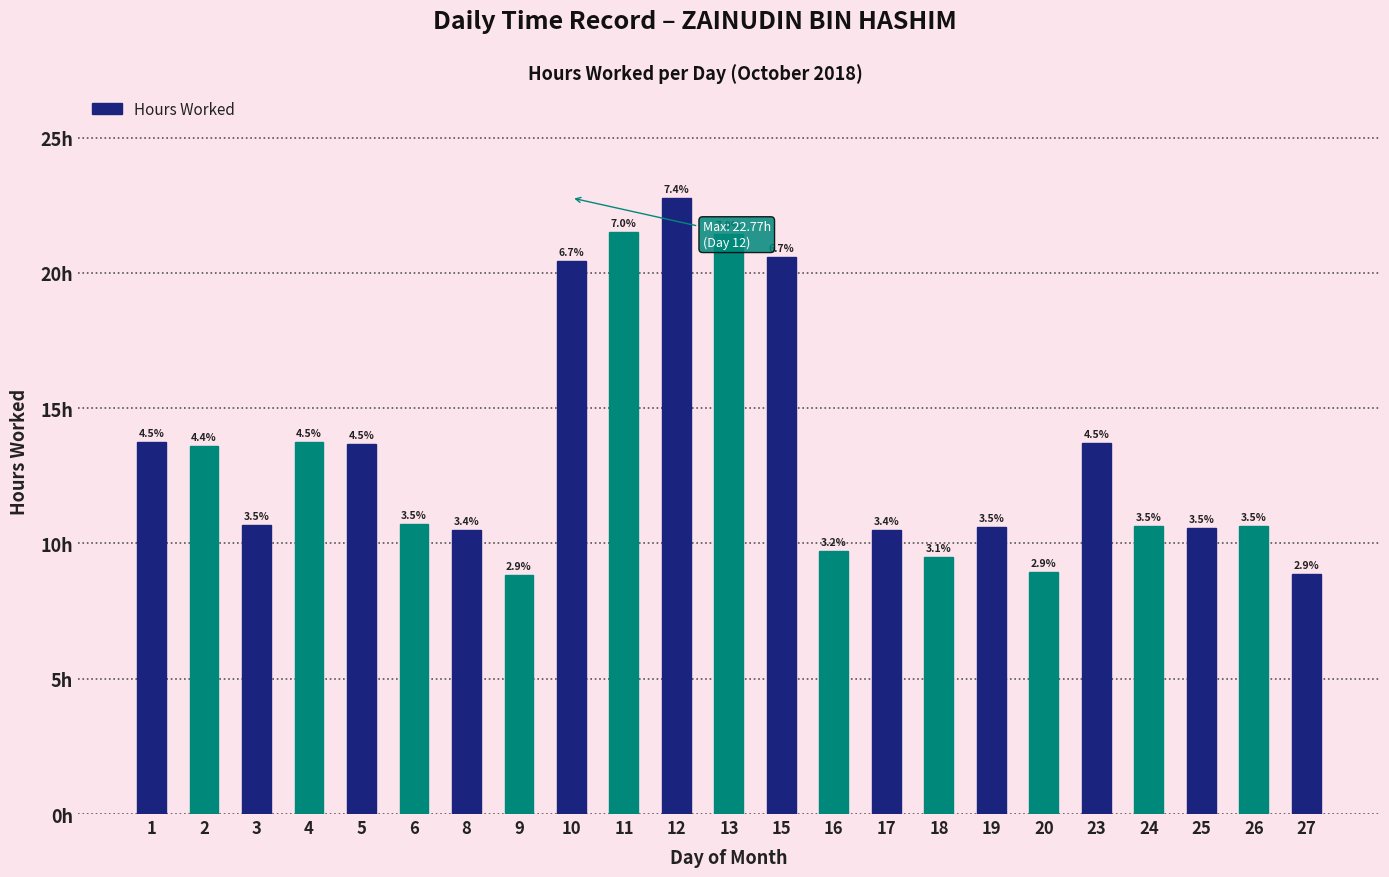

Are the bars horizontal?

No